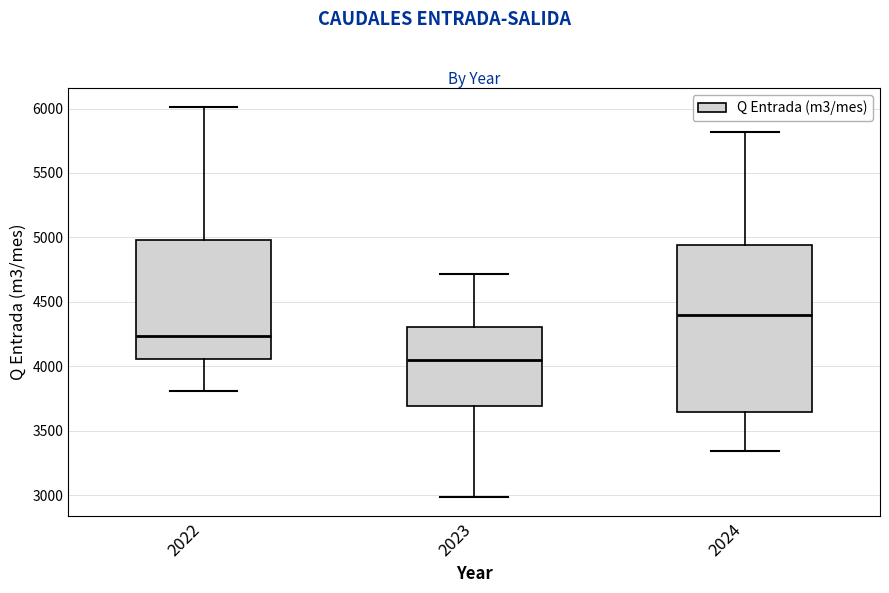

Which box's median line is the lowest?

2023